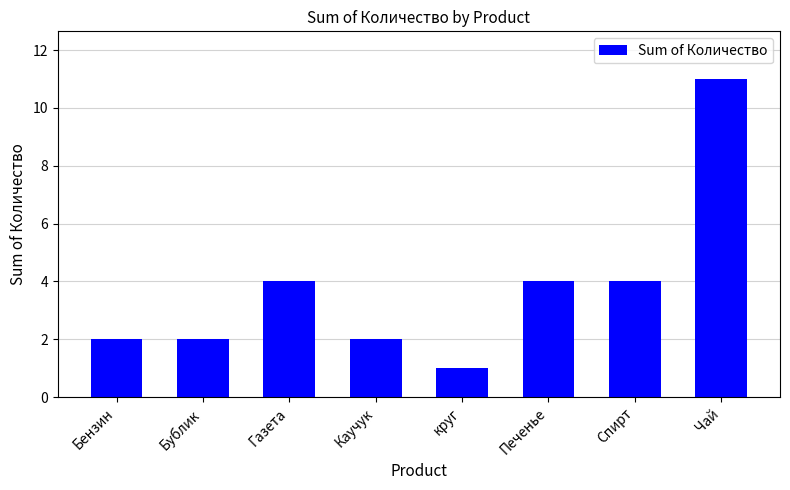

Reading left to right, list all the values displayed in this chart.

Бензин=2	Бублик=2	Газета=4	Каучук=2	круг=1	Печенье=4	Спирт=4	Чай=11